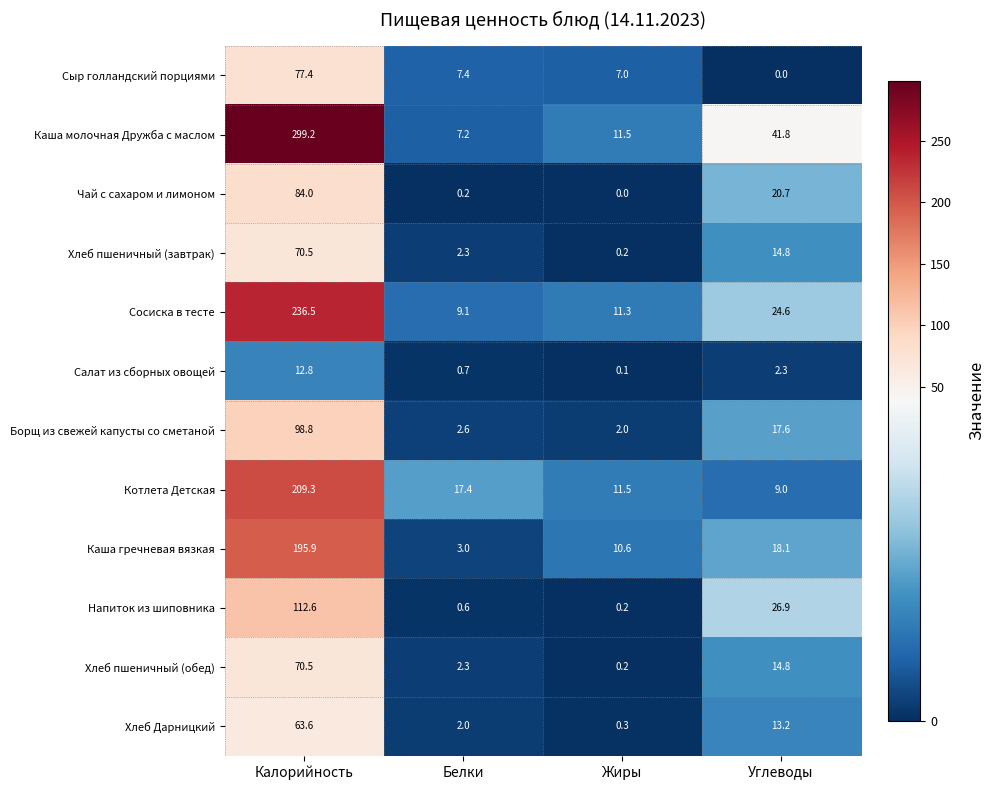

Is it true that Борщ из свежей капусты со сметаной equals 4.7 at Белки?

False